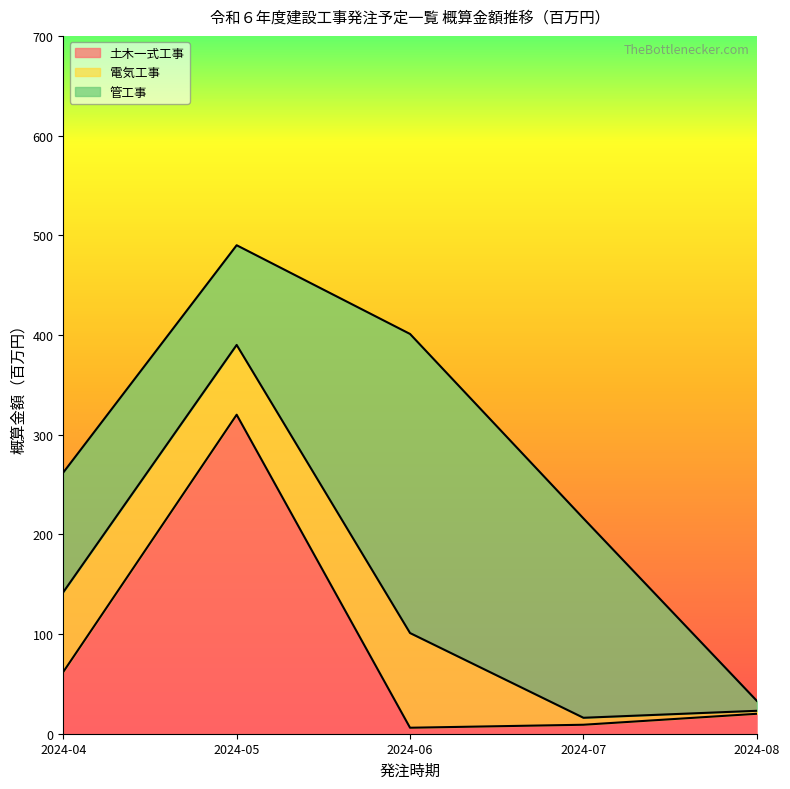

Between 2024-06 and 2024-08, which series saw the biggest shift?

管工事